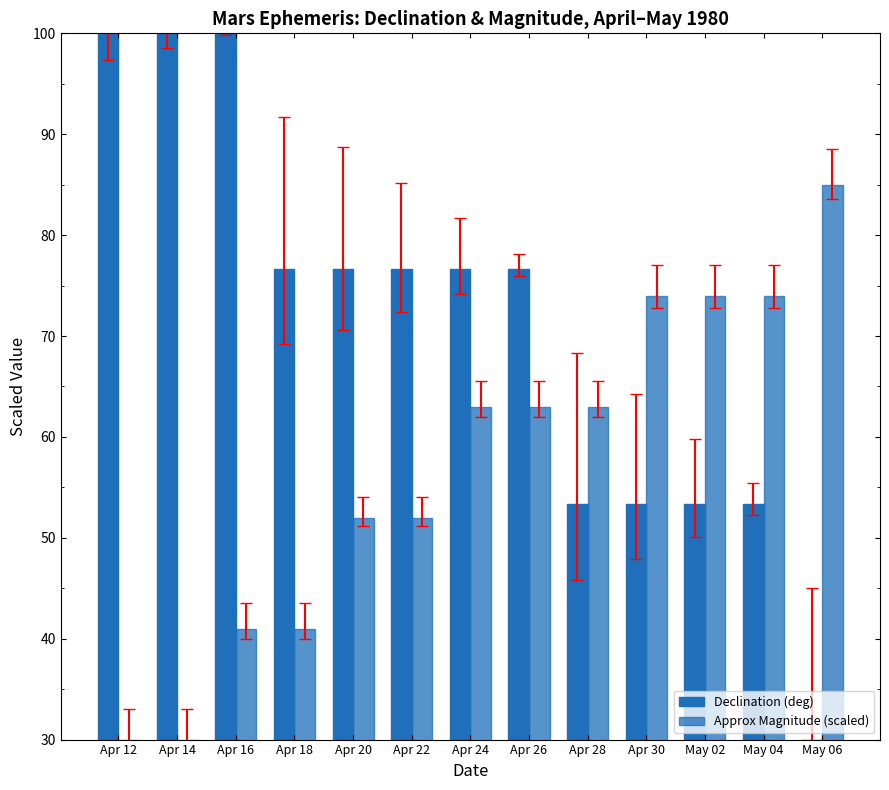

Are the bars grouped side by side (vs. stacked)?

Yes